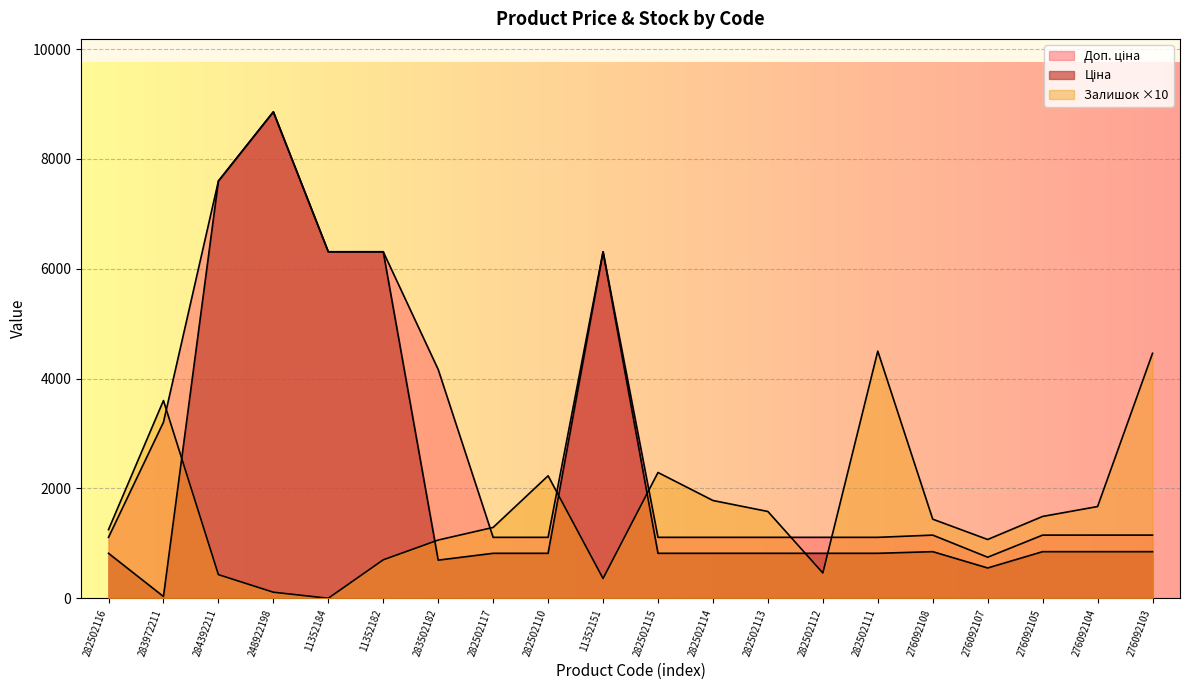

What is the approximate value of Доп. ціна at 282502112?

1109.2